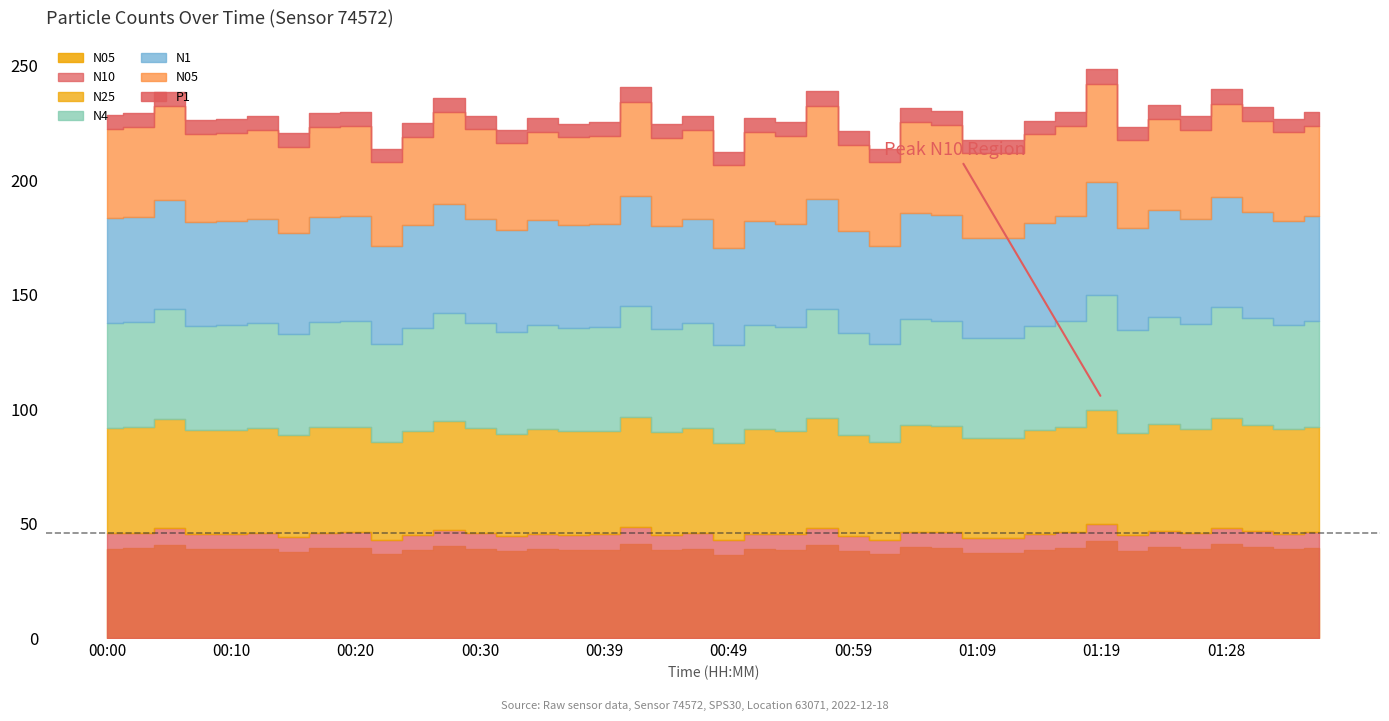

What is the label of the 6th point from the left?

00:13